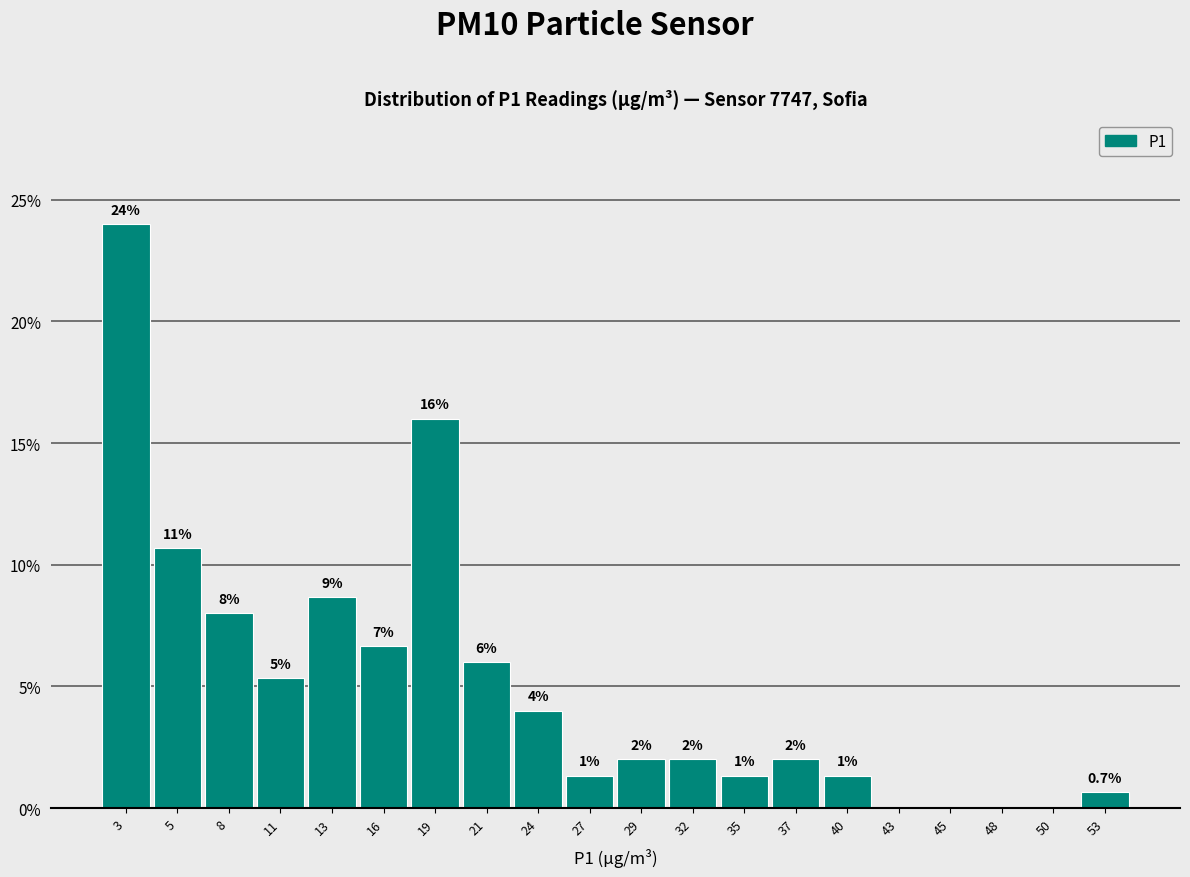

Which range on the x-axis has the tallest bar?

1.5 to 4.0